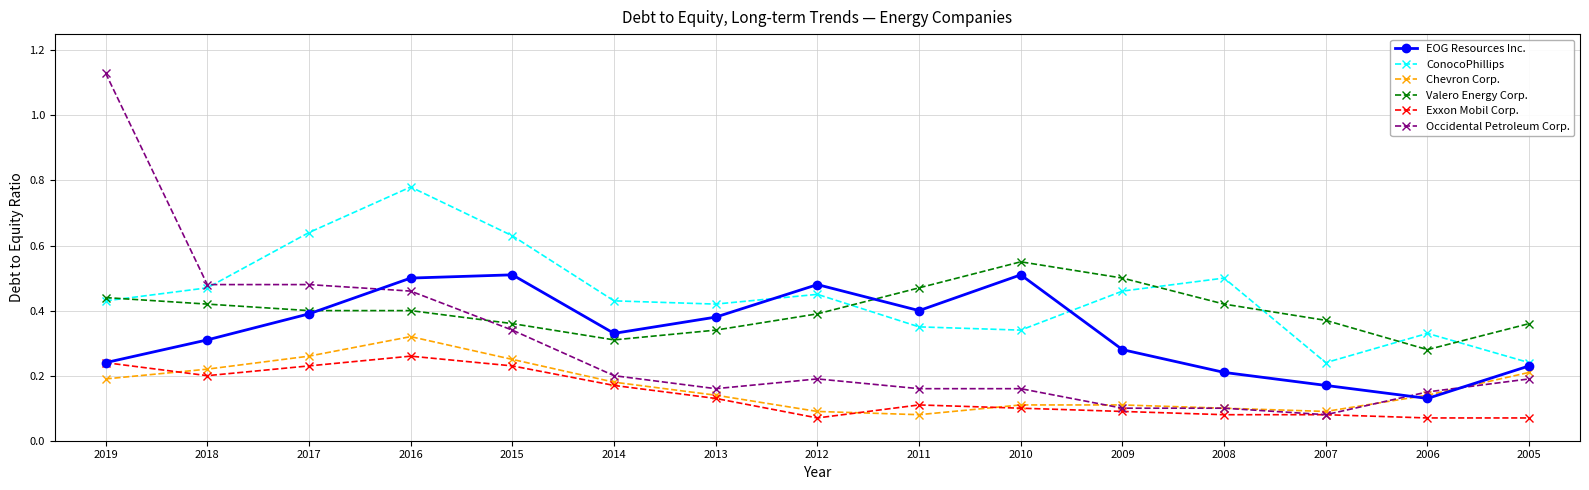

At which label is EOG Resources Inc. closest to 0?

2006